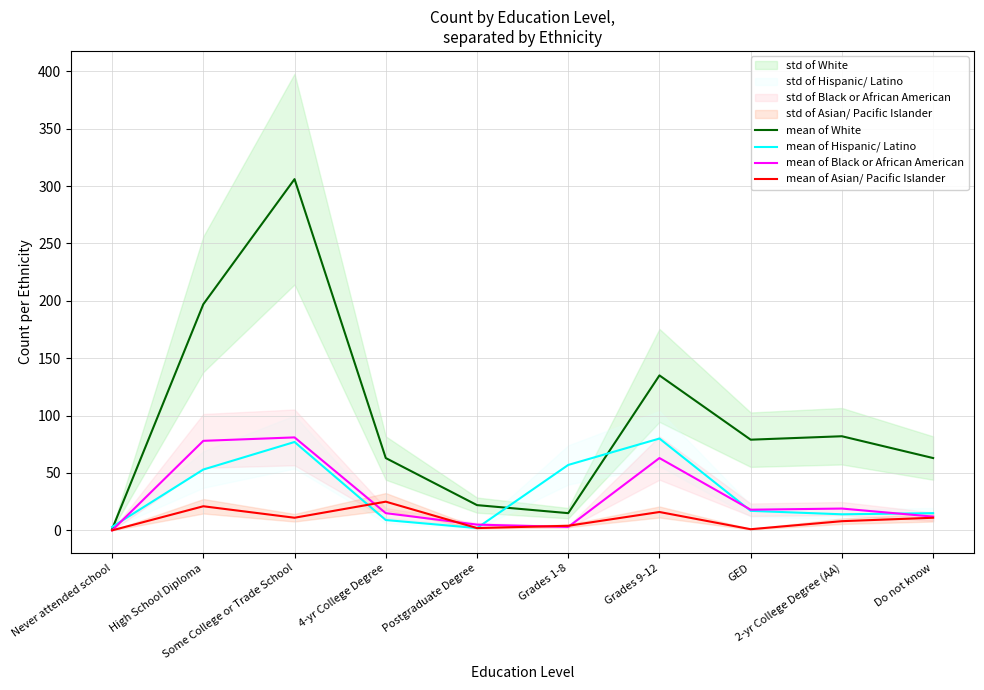

What is the maximum value shown in the chart?

306